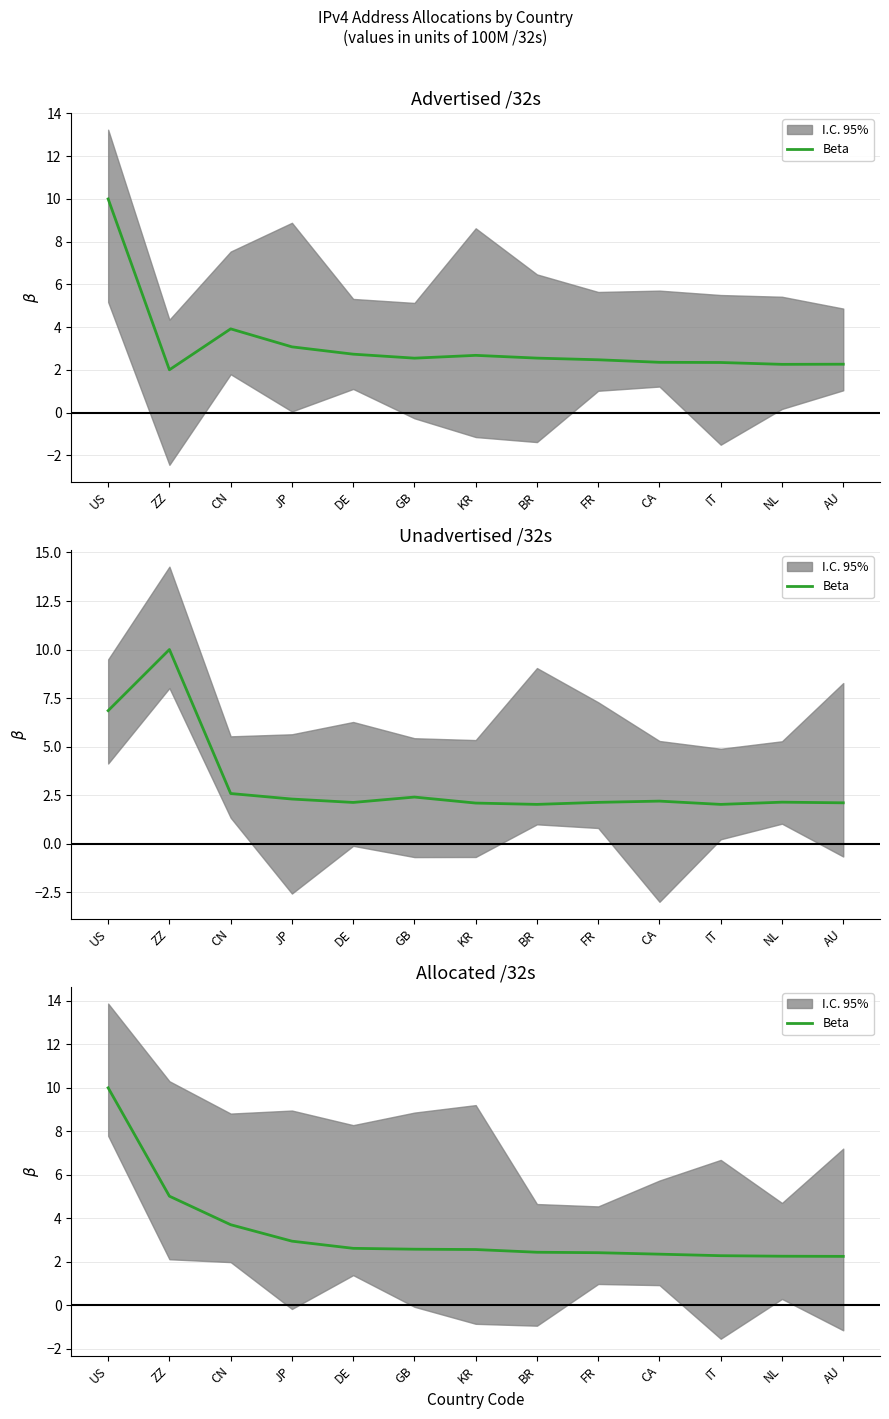

The value at AU is 2.2. True or false?

True